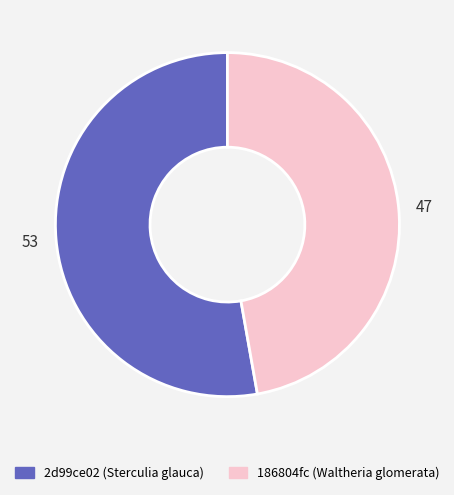

Count the number of slices in the pie.

2